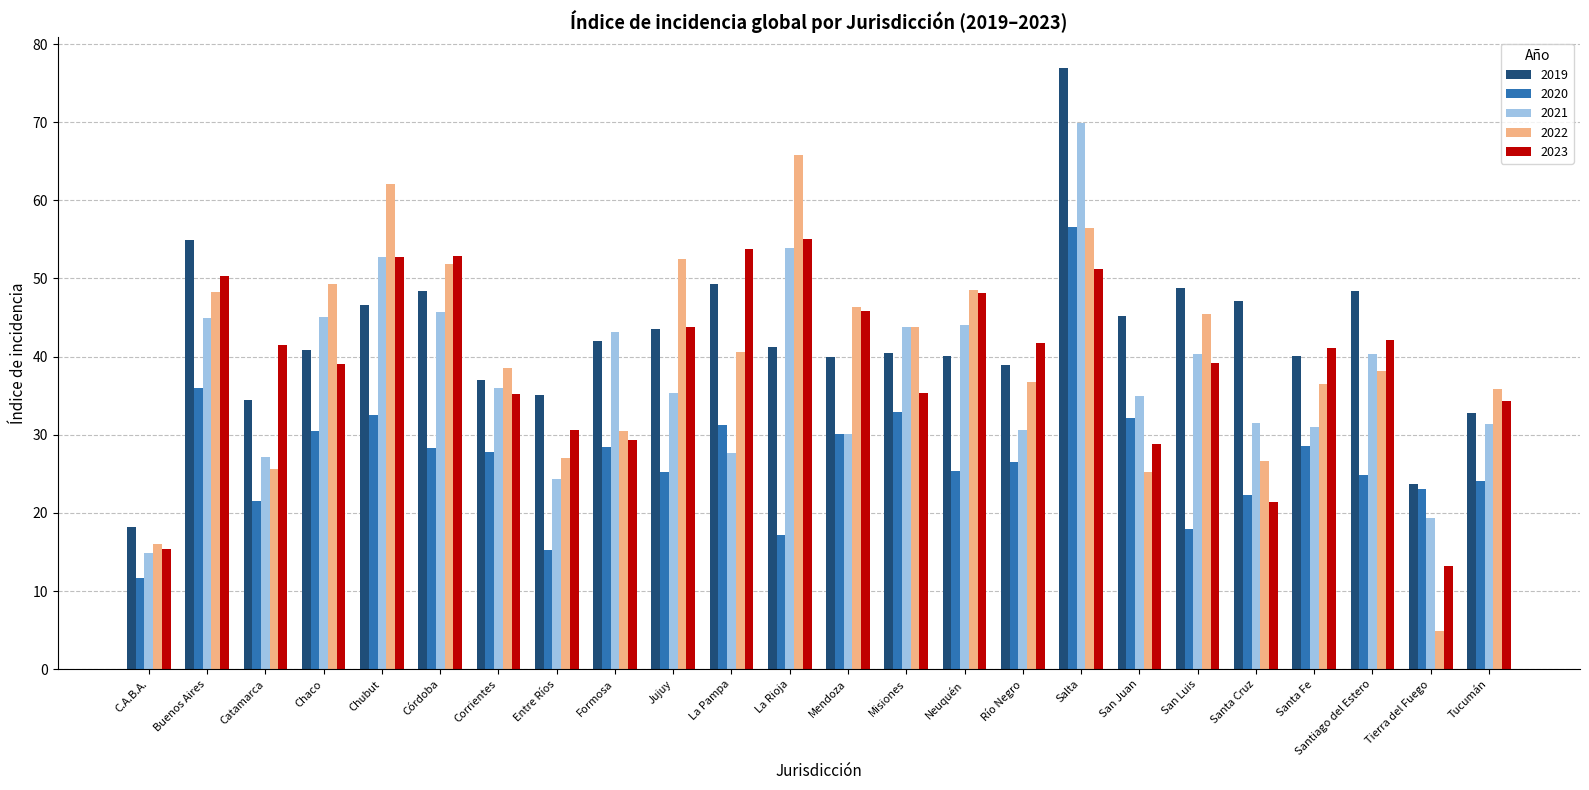

What is the label of the 6th bar from the right?

San Luis